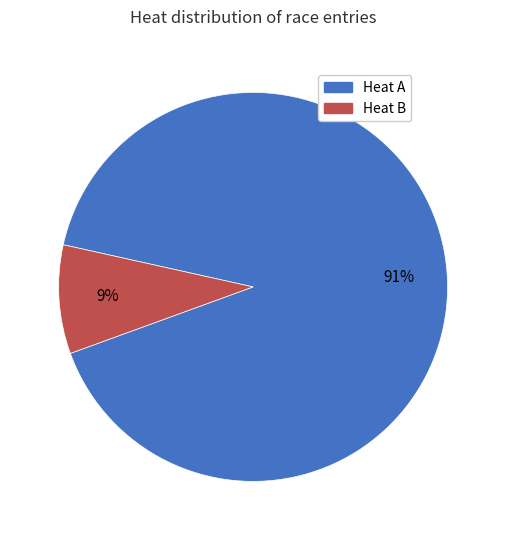

To the nearest percent, what is the difference between the largest and smallest slice percentages?

82%